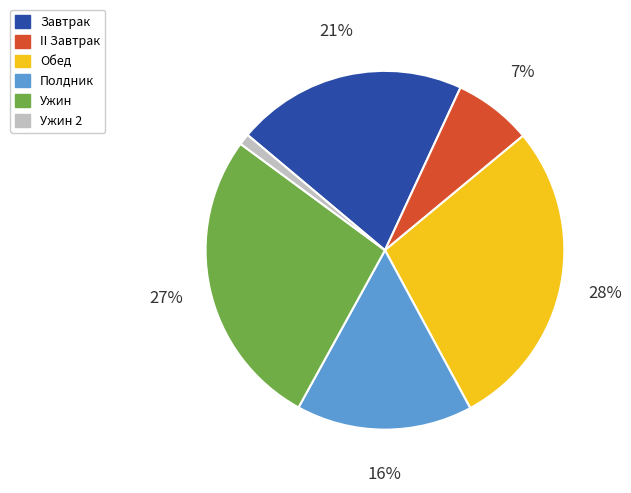

To the nearest percent, what is the average slice percentage?

17%